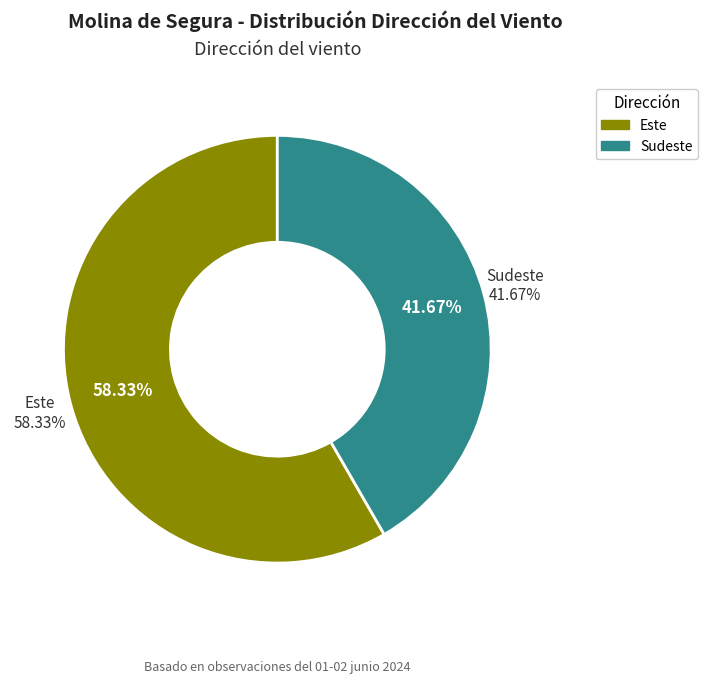

How many slices are in this pie chart?

2